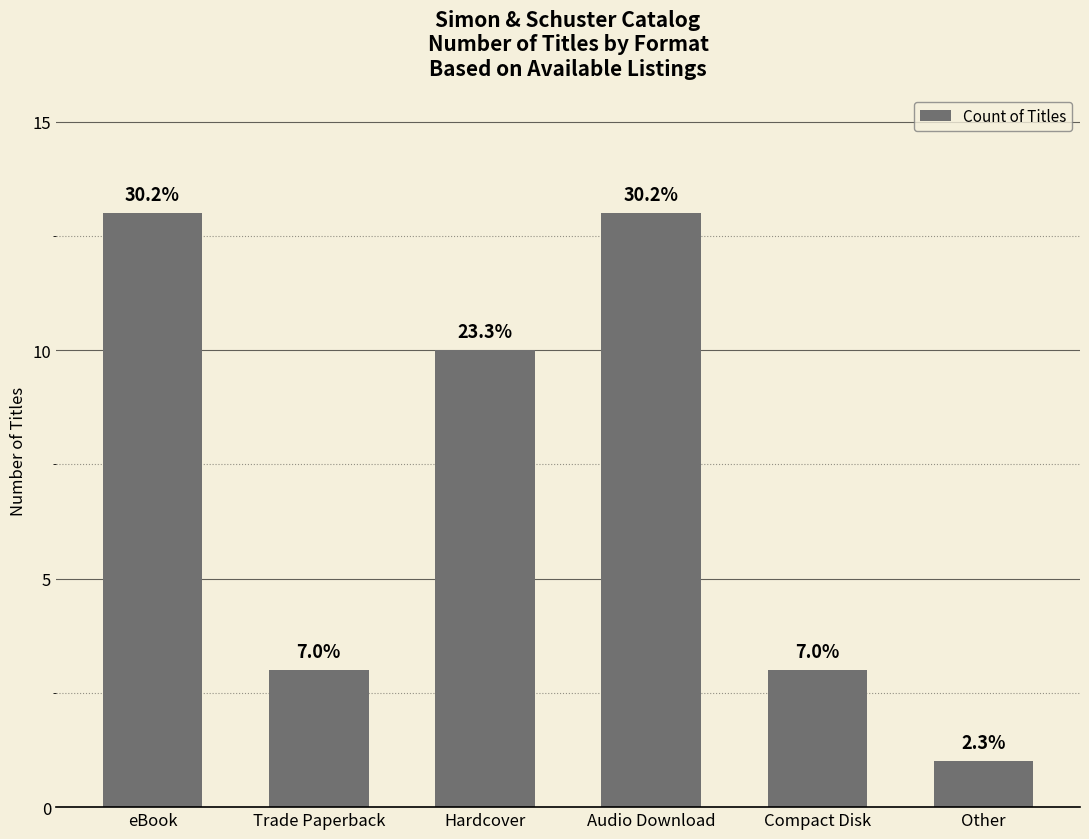

What is the value of the 3rd bar from the left?

10